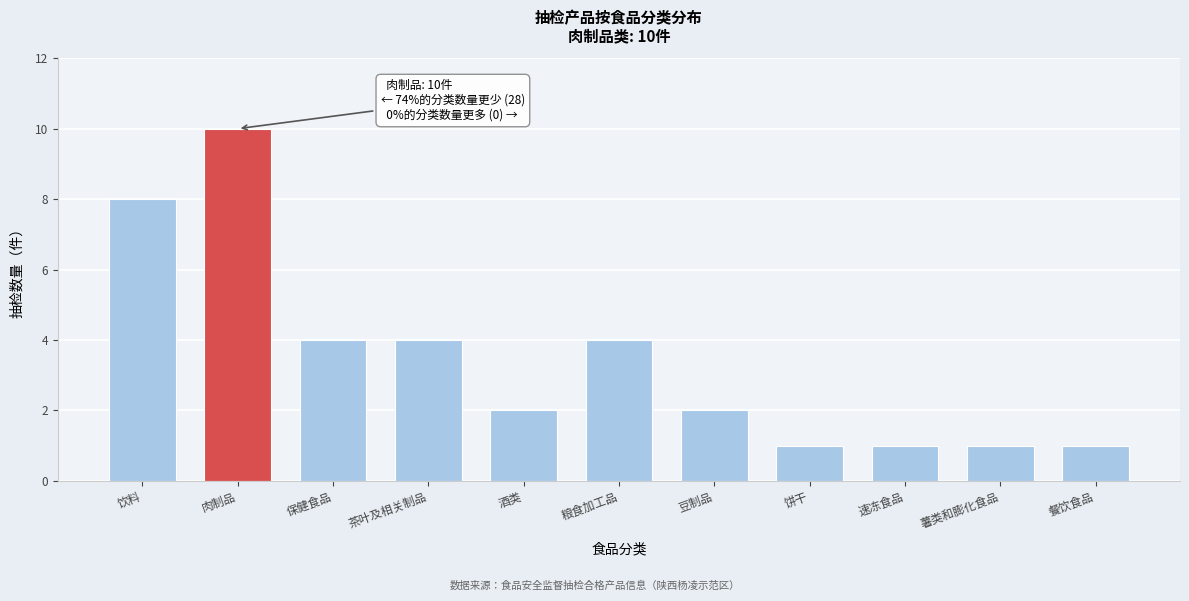

Reading right to left, what are all the values shown in this chart?

1	1	1	1	2	4	2	4	4	10	8